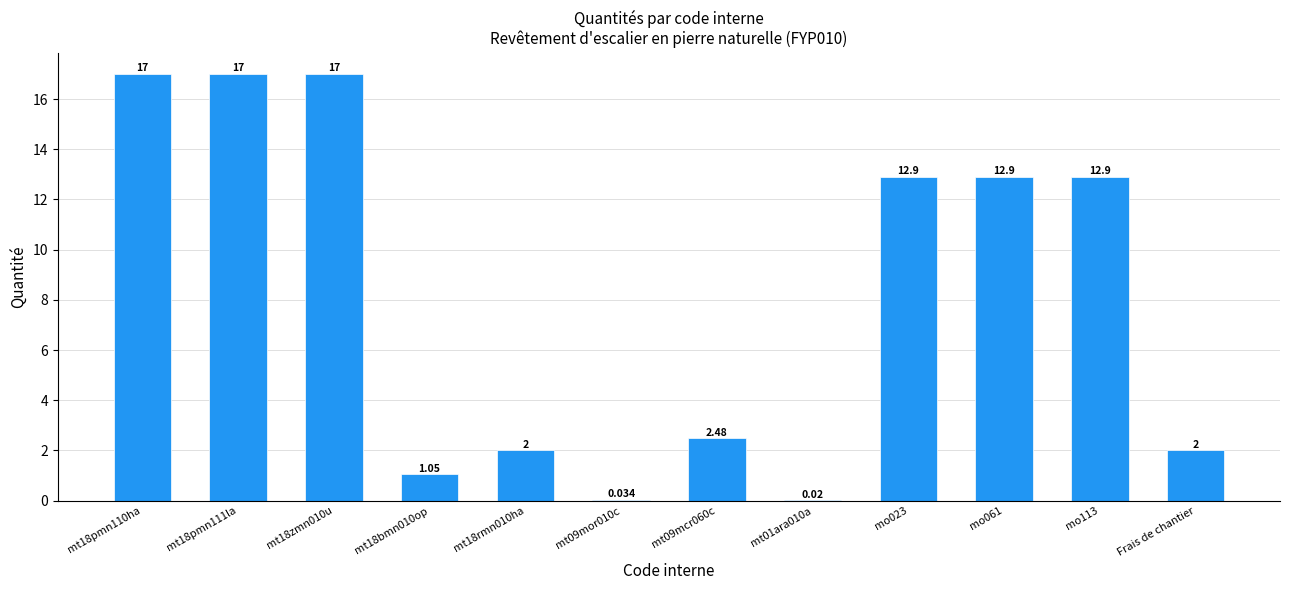

Which has a higher value, Frais de chantier or mt18bmn010op?

Frais de chantier